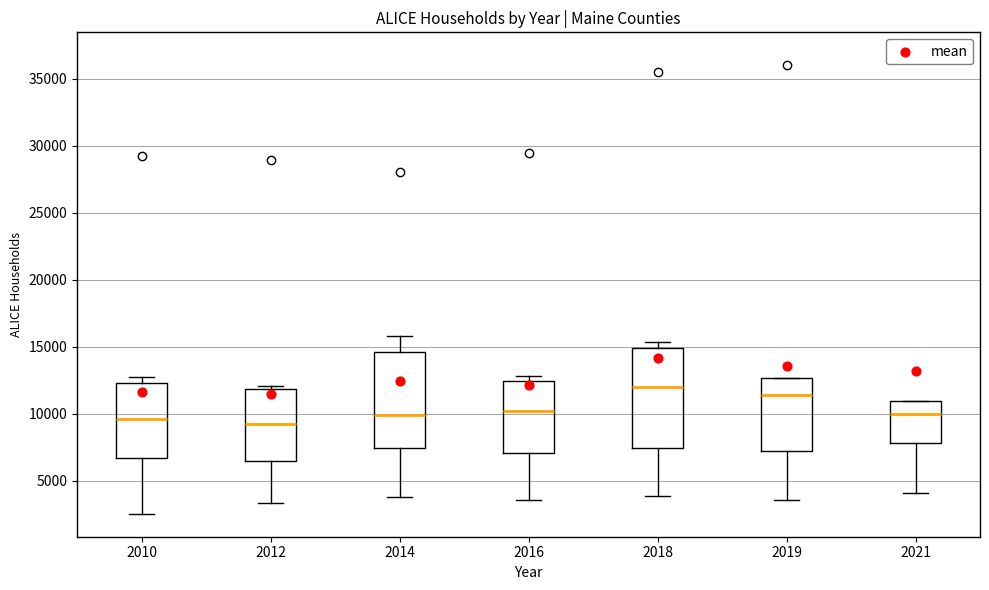

Where does the median line of the box at x = 2014 sit on the y-axis? The values are not printed on the chart, so give them approximately, as read against the axis.

10000